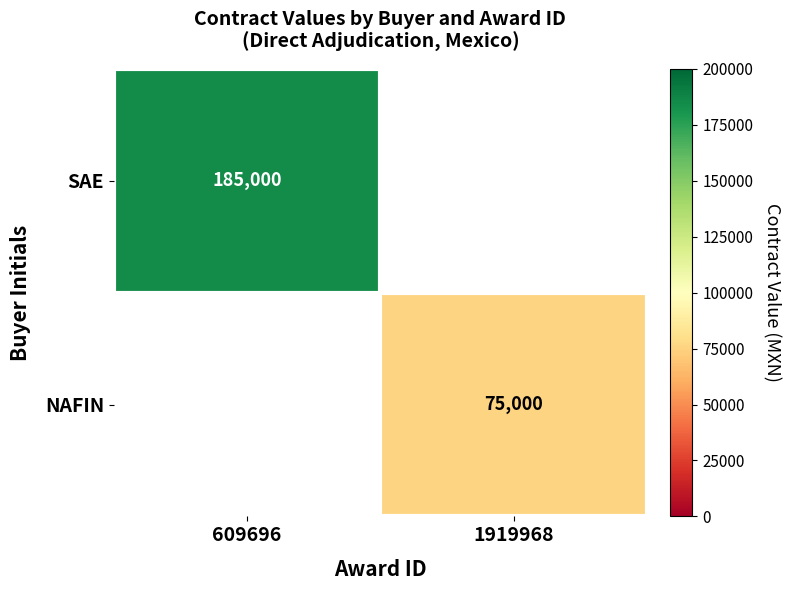

How many categories are shown in the chart?

2